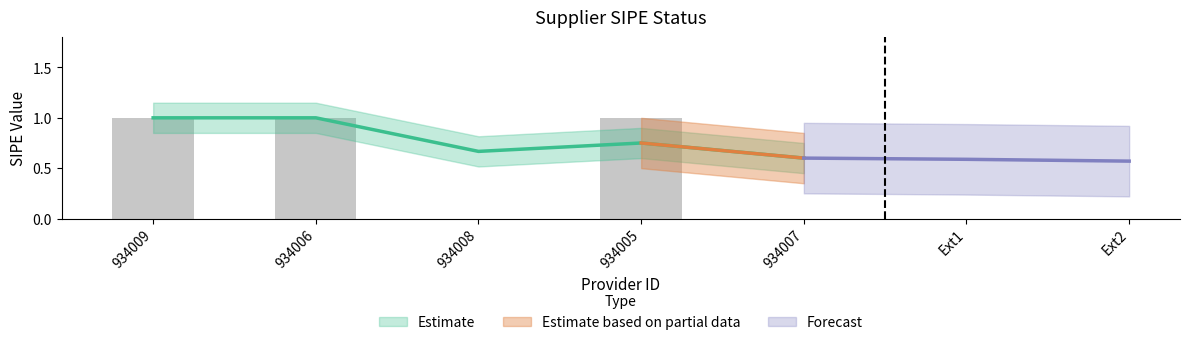

At which category does the chart reach its peak across all series?

934009